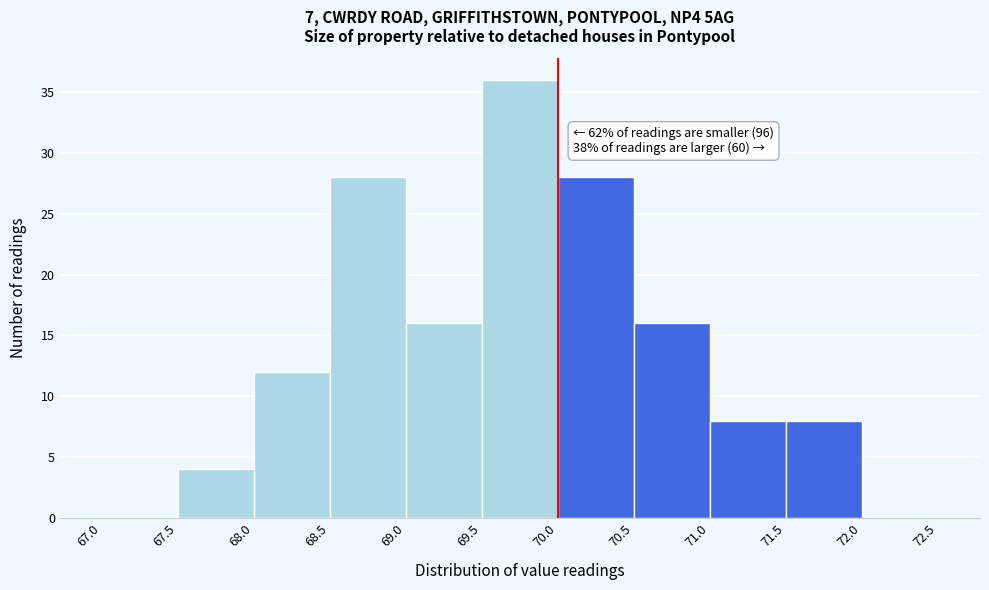

Over which range of the x-axis is the bar tallest?

69.5 to 70.0